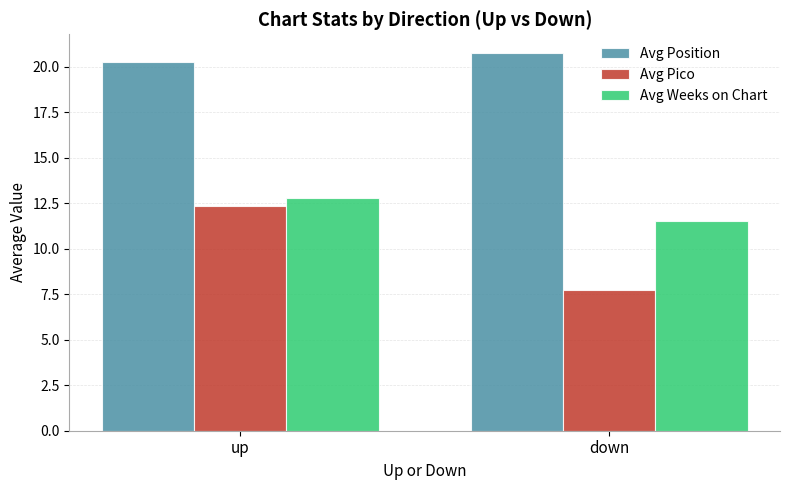

Which series has the widest spread of values?

Avg Pico